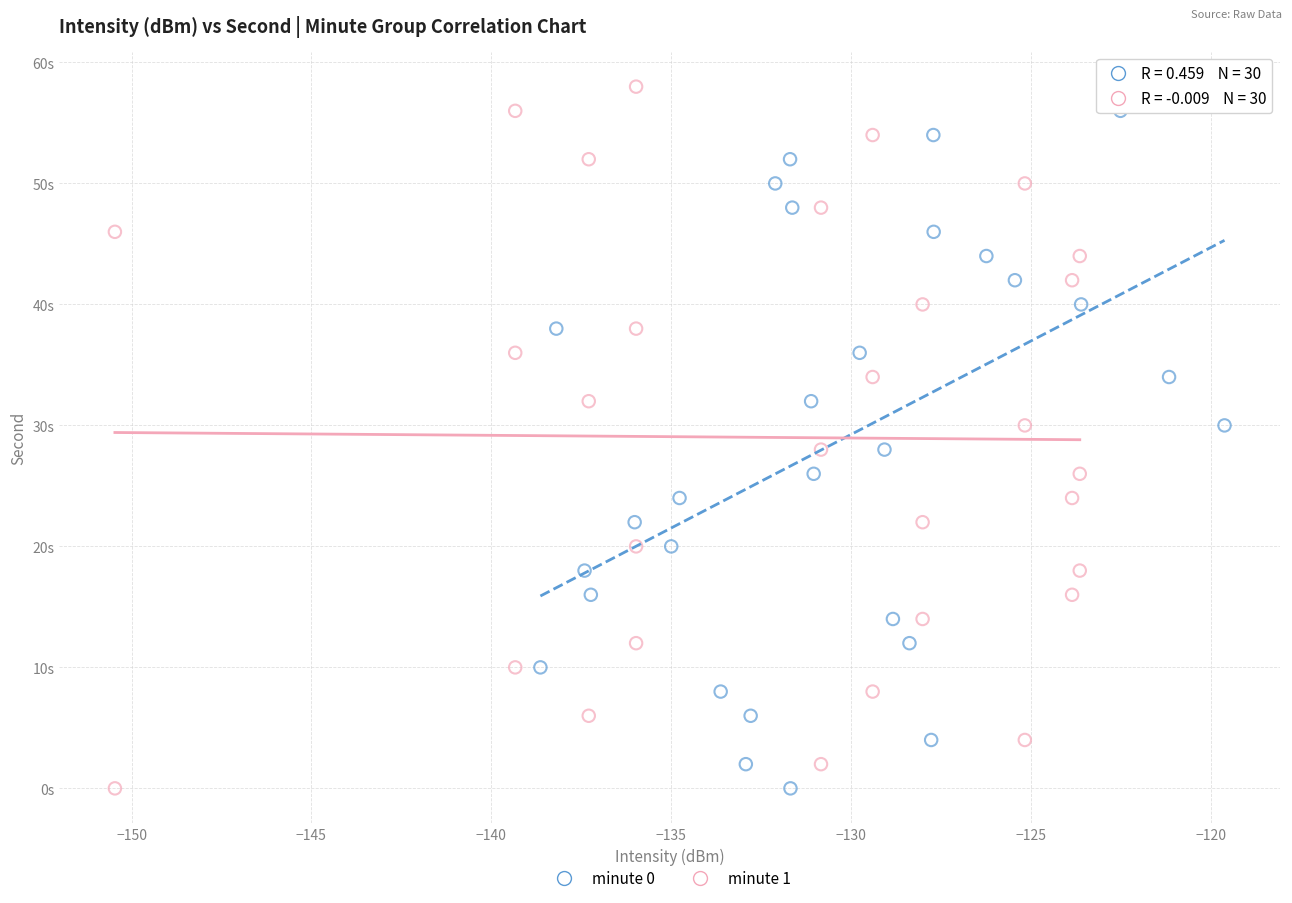

What are all the series names shown in the legend?

minute 0, minute 1